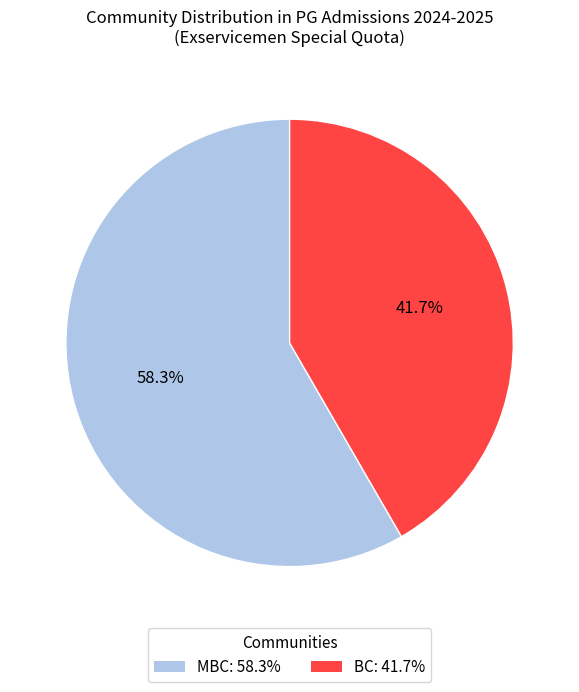

Count the number of slices in the pie.

2